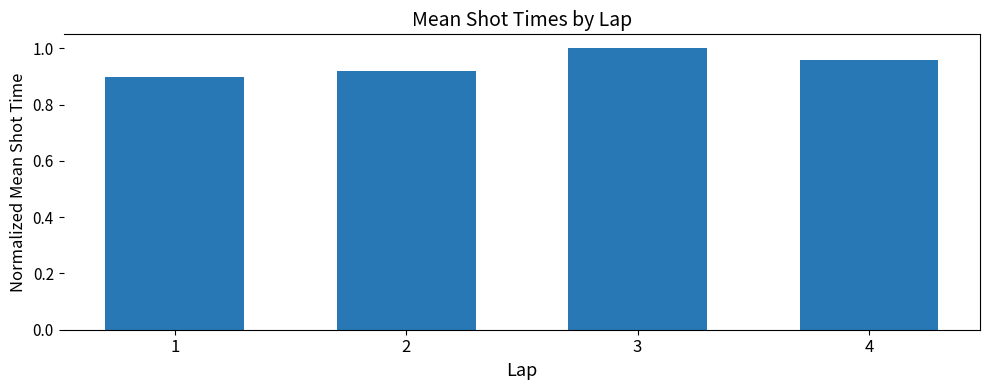

Are the bars grouped side by side (vs. stacked)?

No